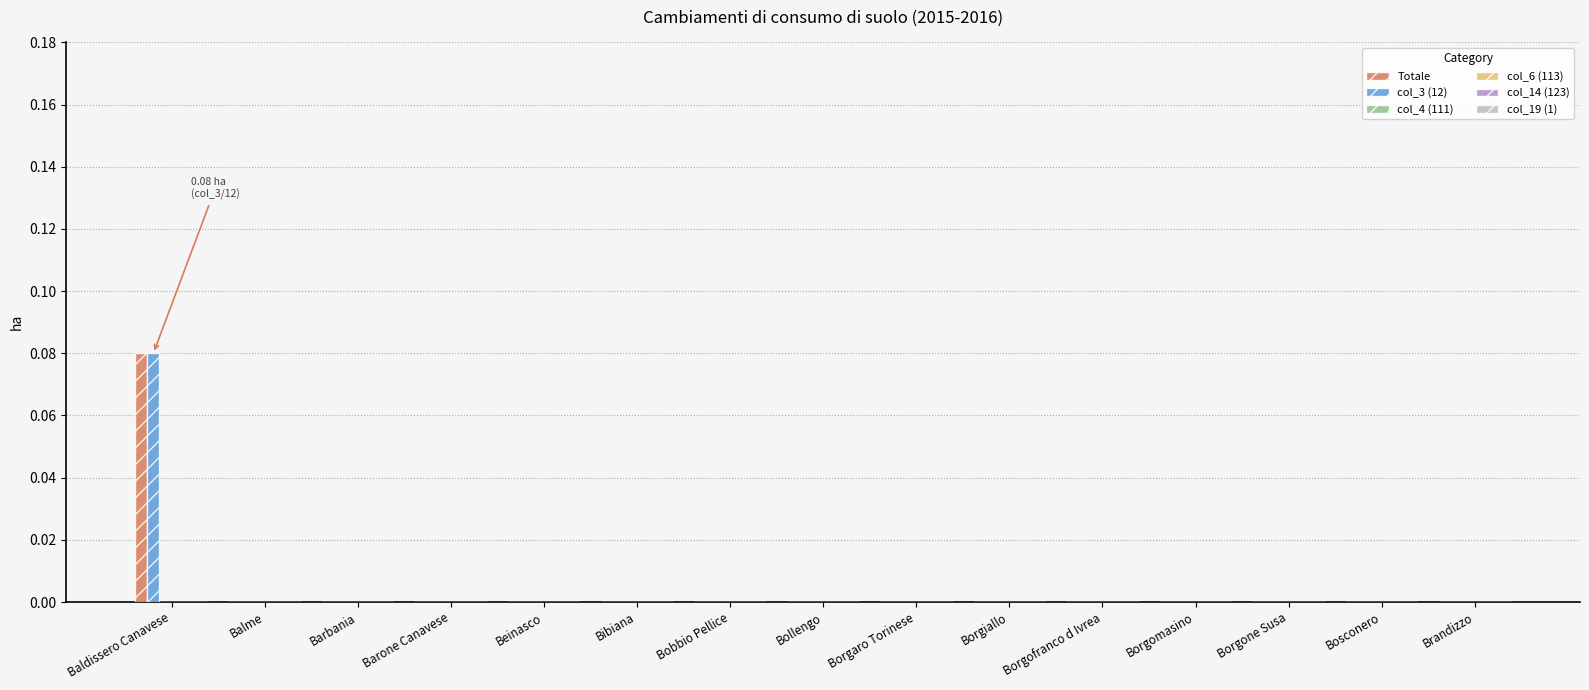

What is the label of the 2nd bar from the left?

Balme